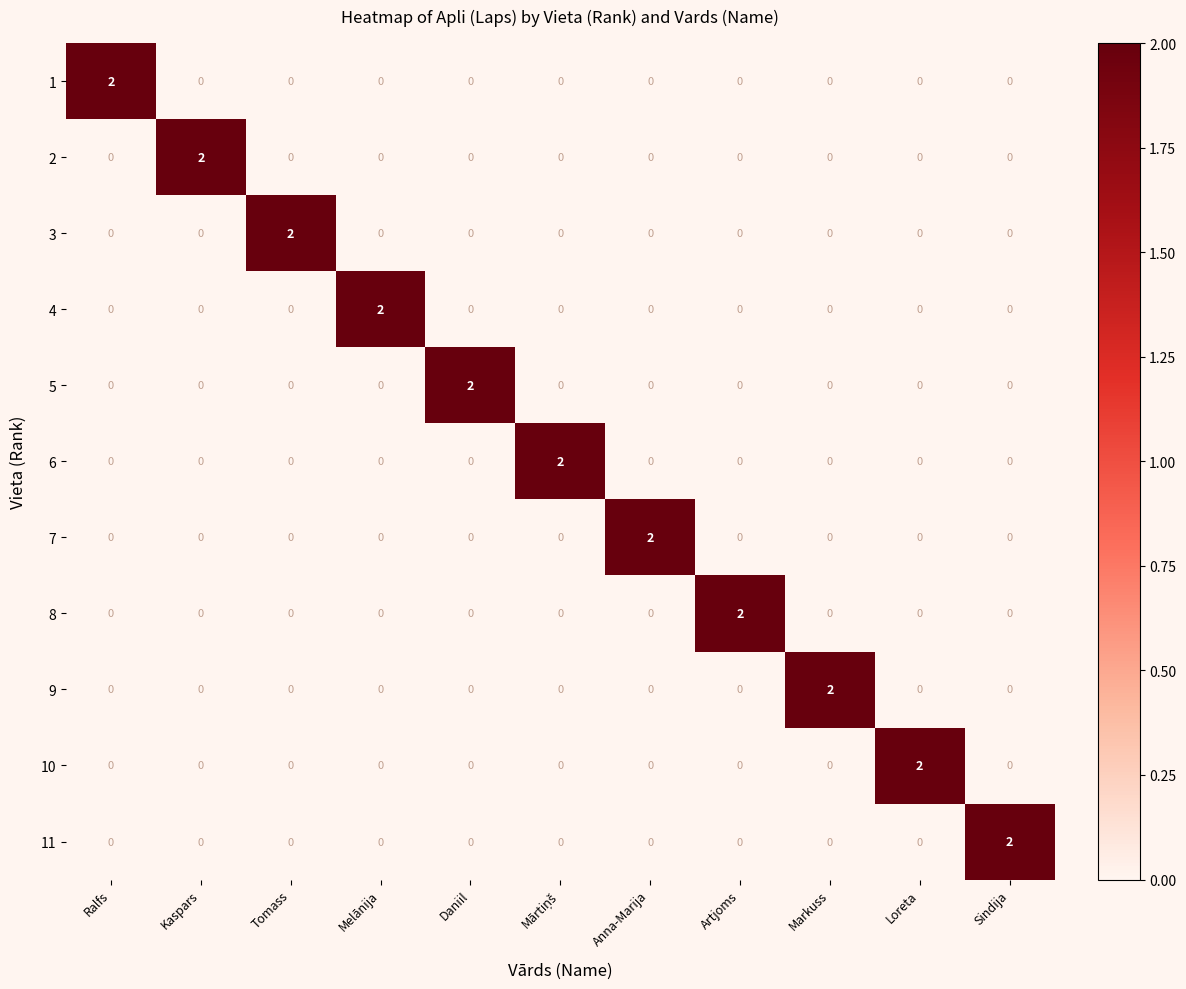

Which category has the highest value in the 11 series?

Sindija